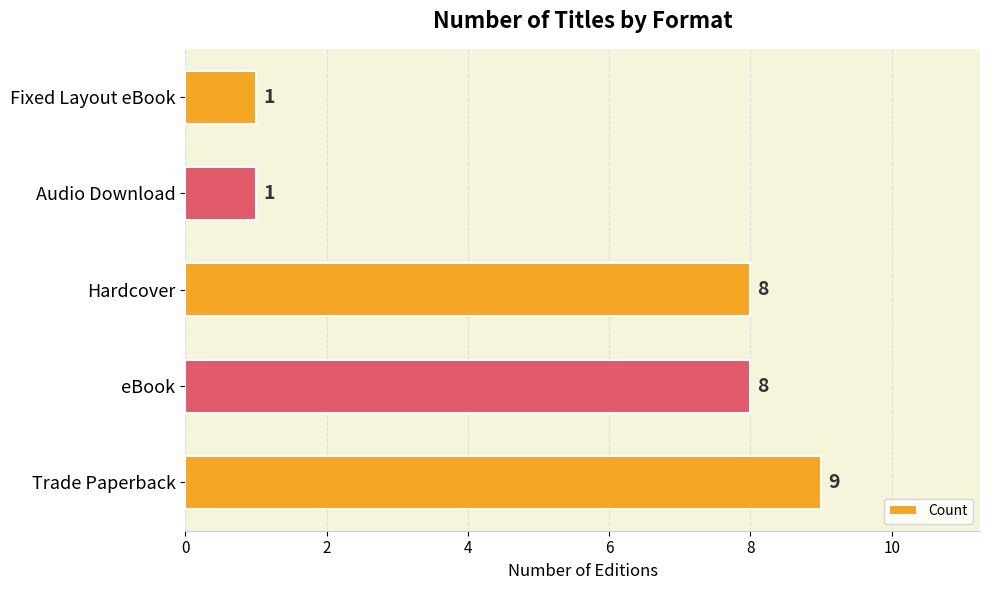

What is the greatest value displayed?

9